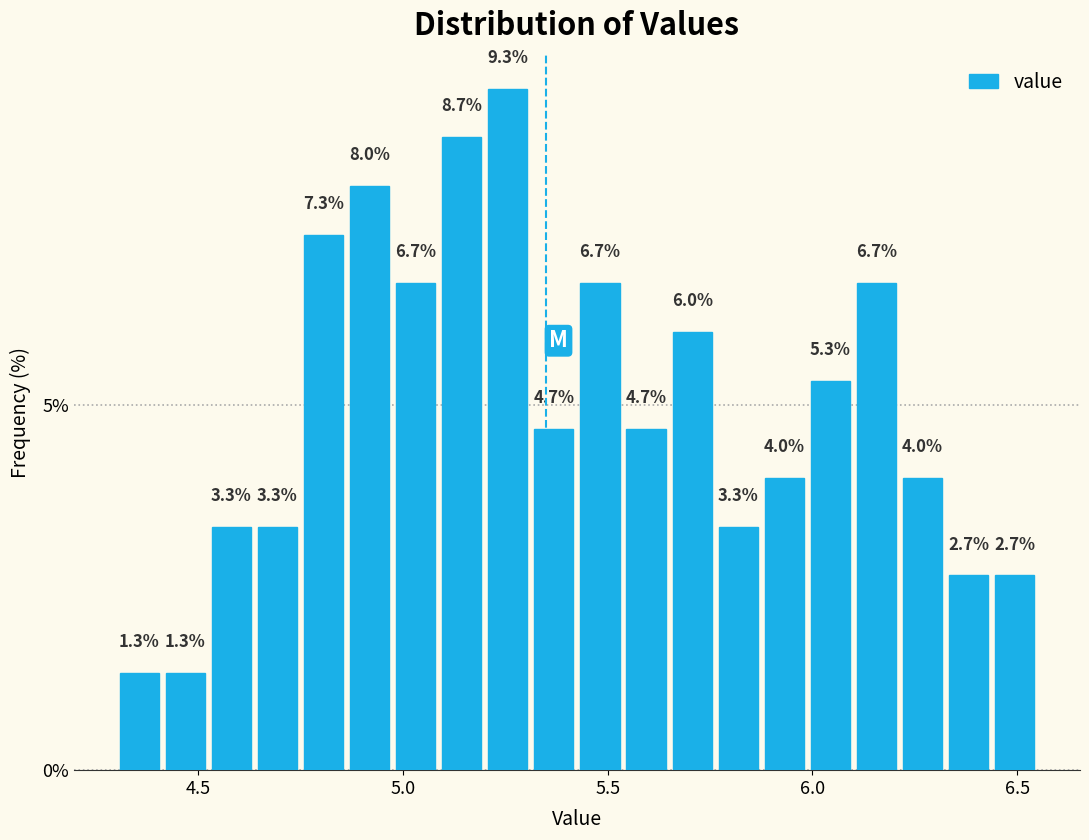

Read against the x-axis, roughly where is the centre of the tallest bar?

5.25